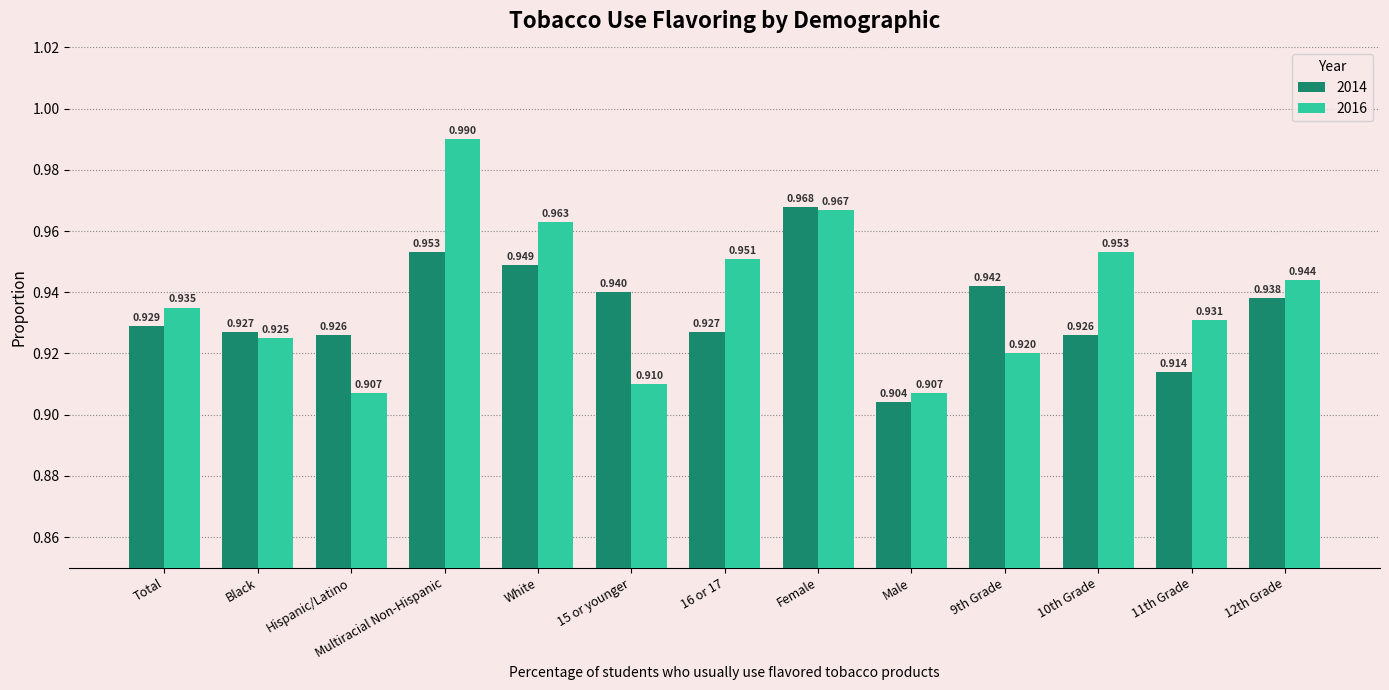

True or false: 2016 has a value of 0.4 at 16 or 17.

False